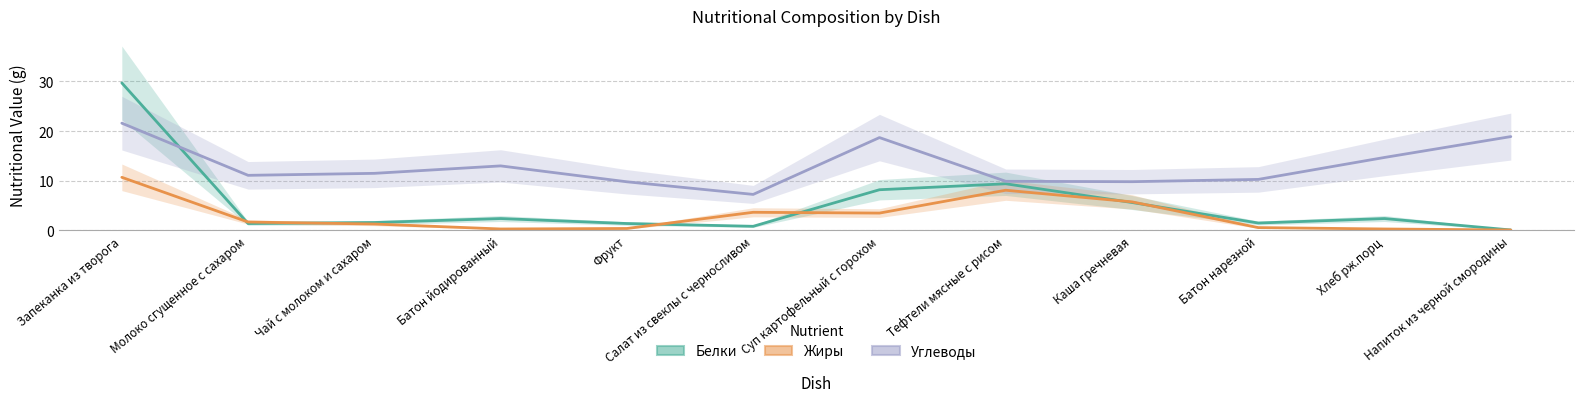

List the series in order of their overall mean, lowest first.

Жиры, Белки, Углеводы